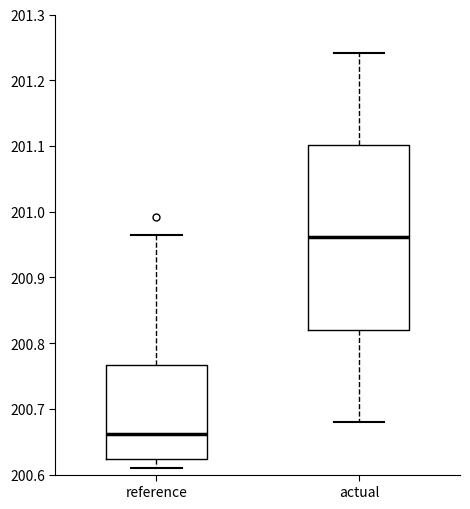

Reading left to right, transcribe this box plot: for each box, give where its median line is, the range the box spans, and where its two whiskers end, as read against the y-axis. The values are not printed on the chart, so give them approximately, as read against the axis.

reference: median 200.66, box 200.62 to 200.77, whiskers 200.61 to 200.96
actual: median 200.96, box 200.82 to 201.10, whiskers 200.68 to 201.24